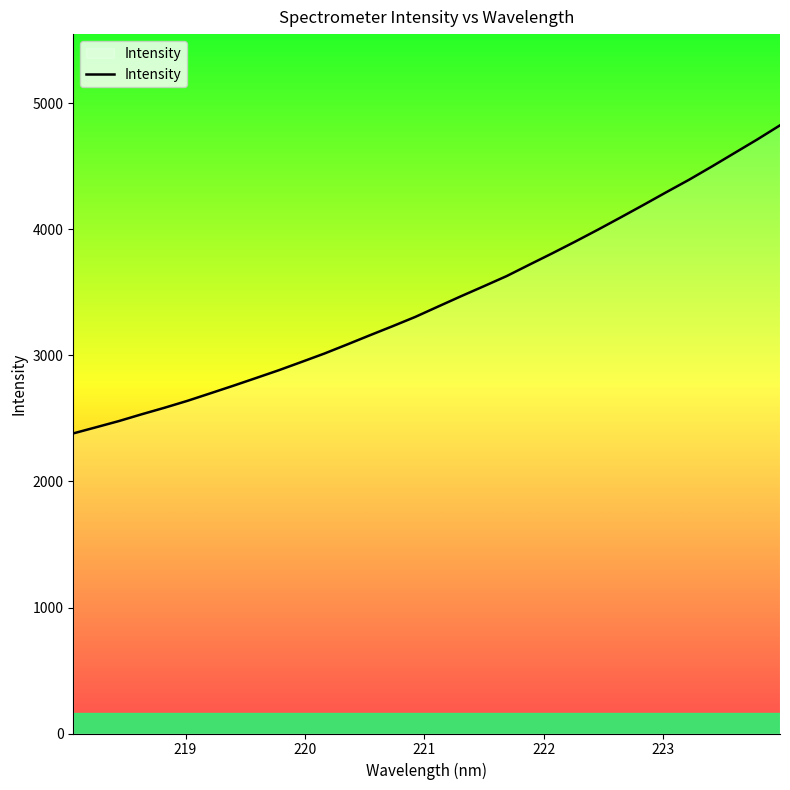

What is the maximum value shown in the chart?

4826.6